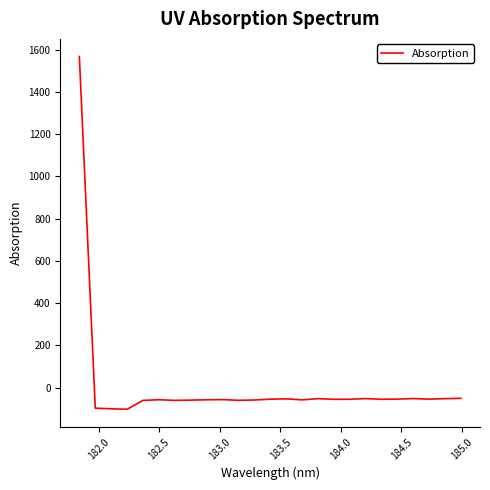

What is the difference between the maximum and minimum values?

1669.3